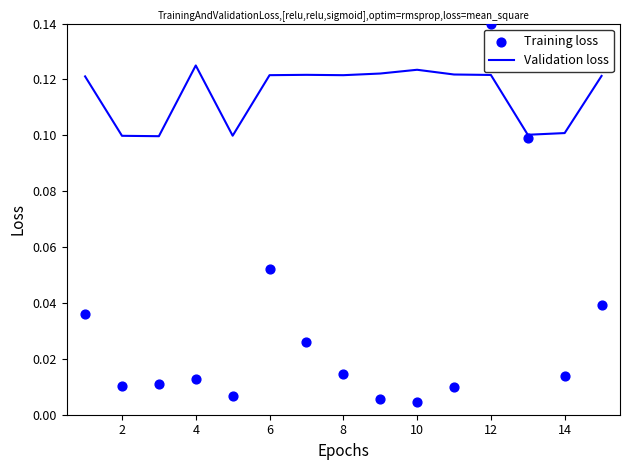

True or false: Validation loss has a value of 0.2 at 12.

False